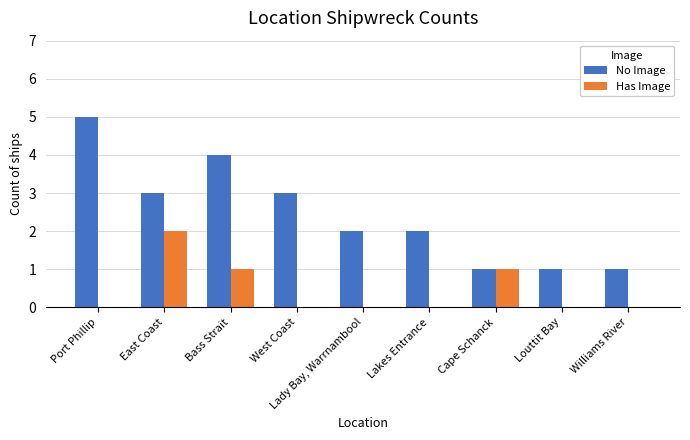

How many categories are shown in the chart?

9